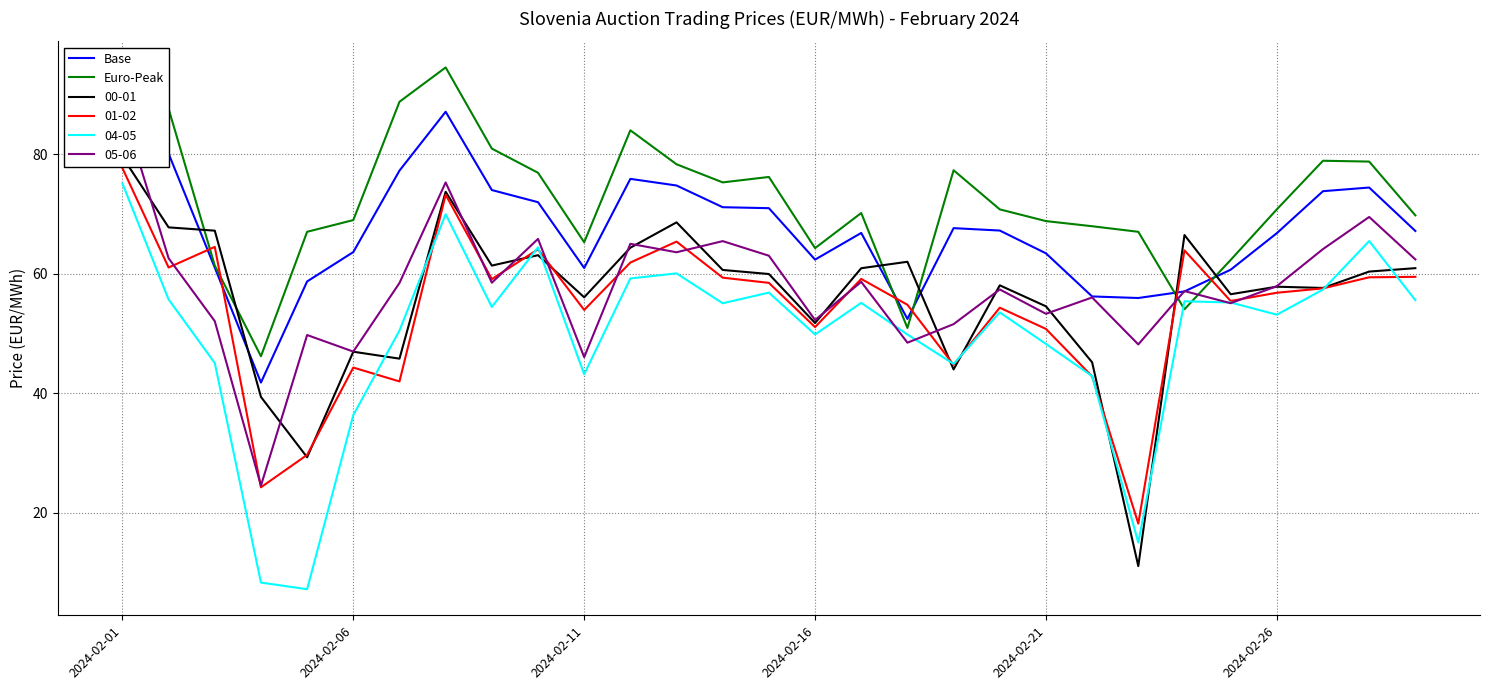

Is this an area chart (filled region under the line)?

No